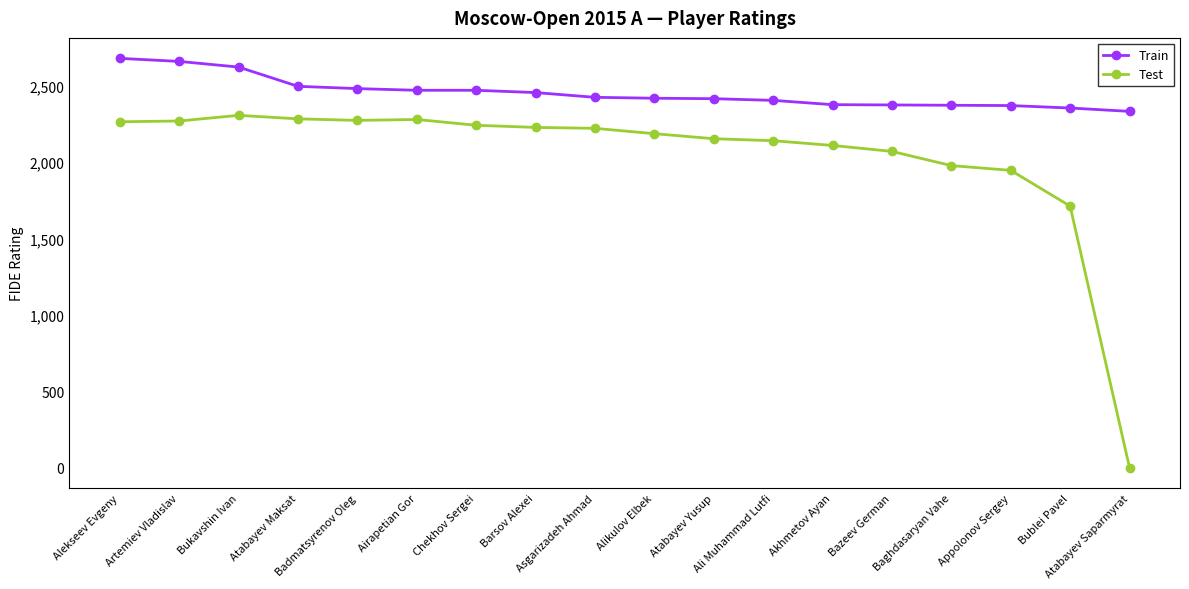

What is the label of the 13th point from the left?

Akhmetov Ayan